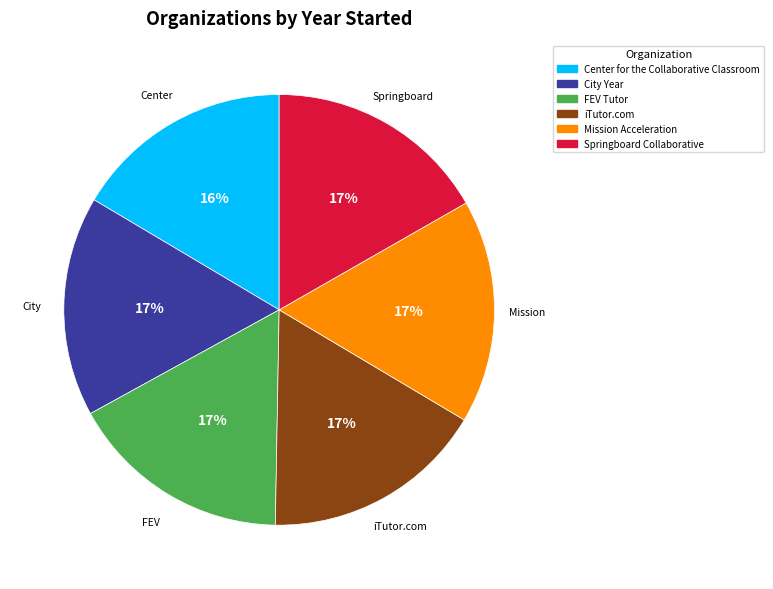

Is Center for the Collaborative Classroom the majority of the pie?

No